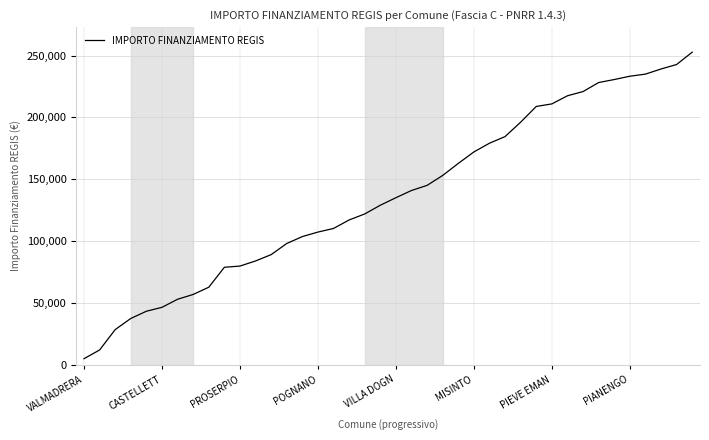

What is the maximum value shown in the chart?

252731